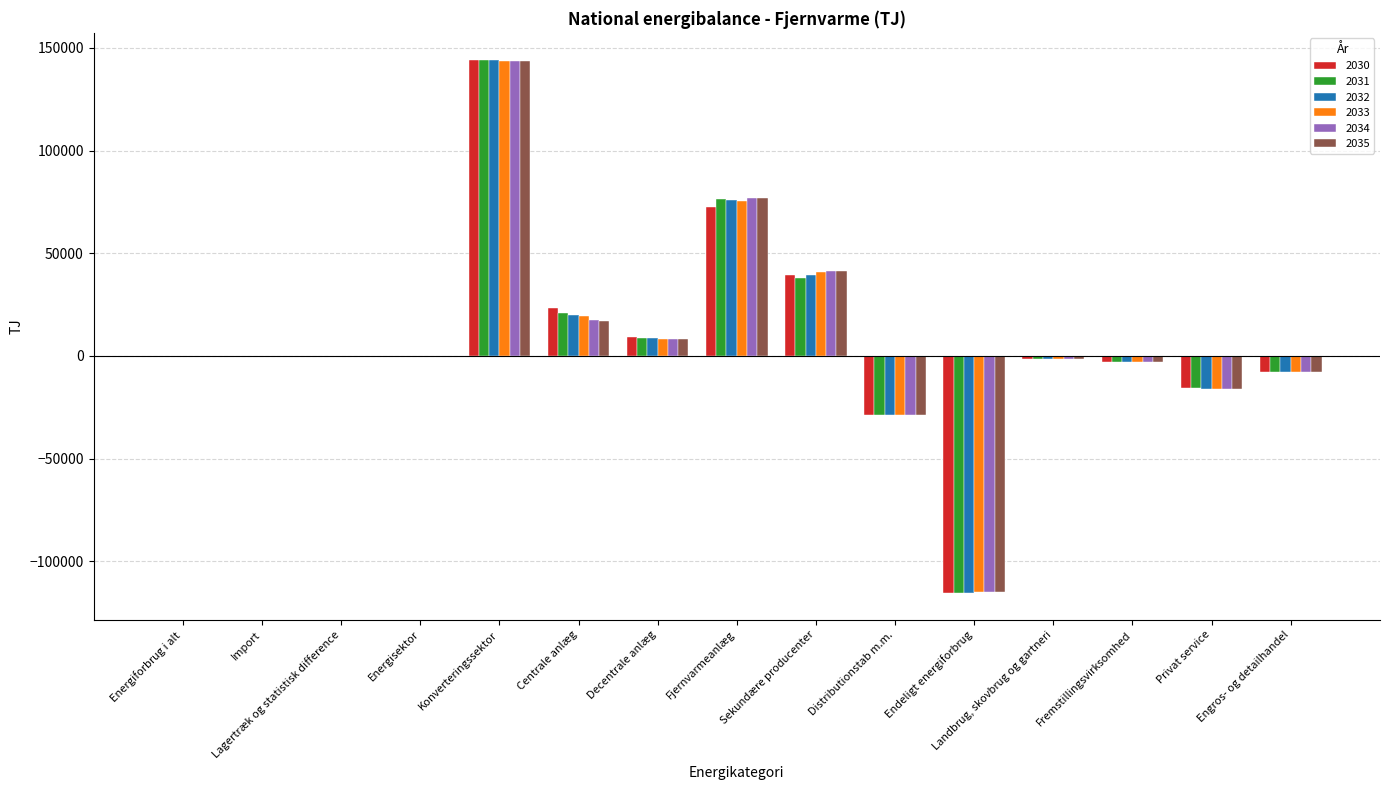

Between Energisektor and Distributionstab m.m., which series saw the biggest shift?

2030